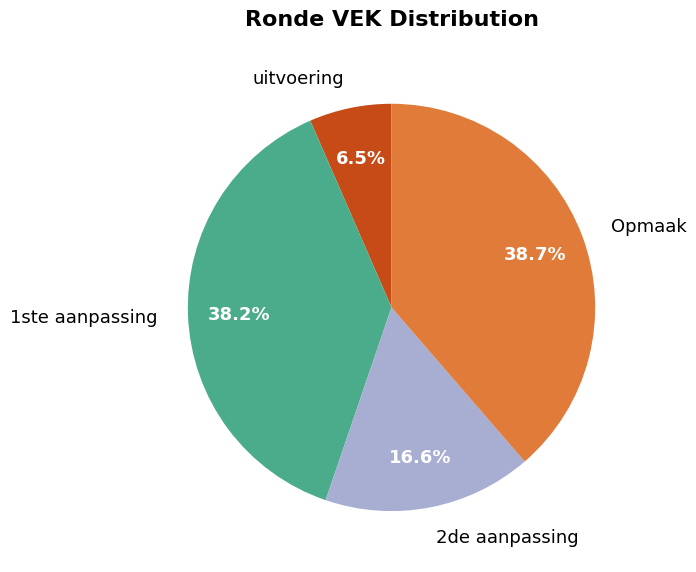

To the nearest percent, what is the difference between the largest and smallest slice percentages?

32%